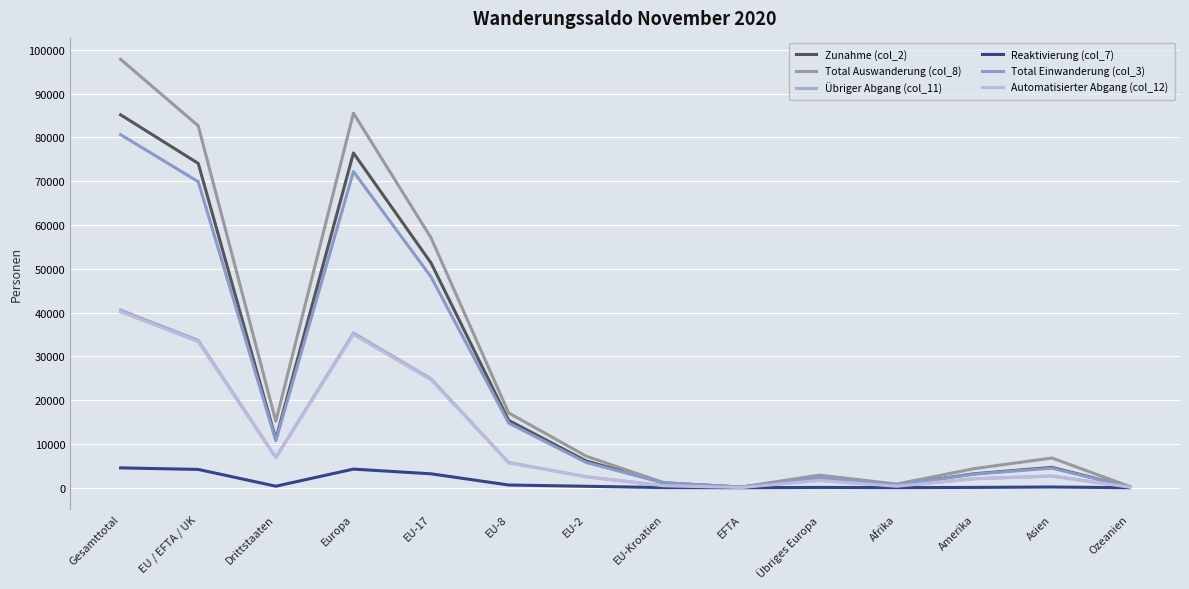

Reading left to right, what are all the values shown in this chart?

Zunahme (col_2): 85140	74052	11088	76433	51309	15381	6100	1117	145	2381	694	3184	4648	175
Total Auswanderung (col_8): 97810	82630	15180	85513	57045	17086	7199	1144	156	2883	843	4368	6789	291
Übriger Abgang (col_11): 40564	33659	6905	35340	24874	5759	2520	453	53	1681	344	2069	2678	131
Reaktivierung (col_7): 4534	4182	352	4256	3181	624	334	37	6	74	32	74	169	3
Total Einwanderung (col_3): 80606	69870	10736	72177	48128	14757	5766	1080	139	2307	662	3110	4479	172
Automatisierter Abgang (col_12): 40154	33326	6828	34983	24630	5703	2496	445	52	1657	343	2041	2655	130